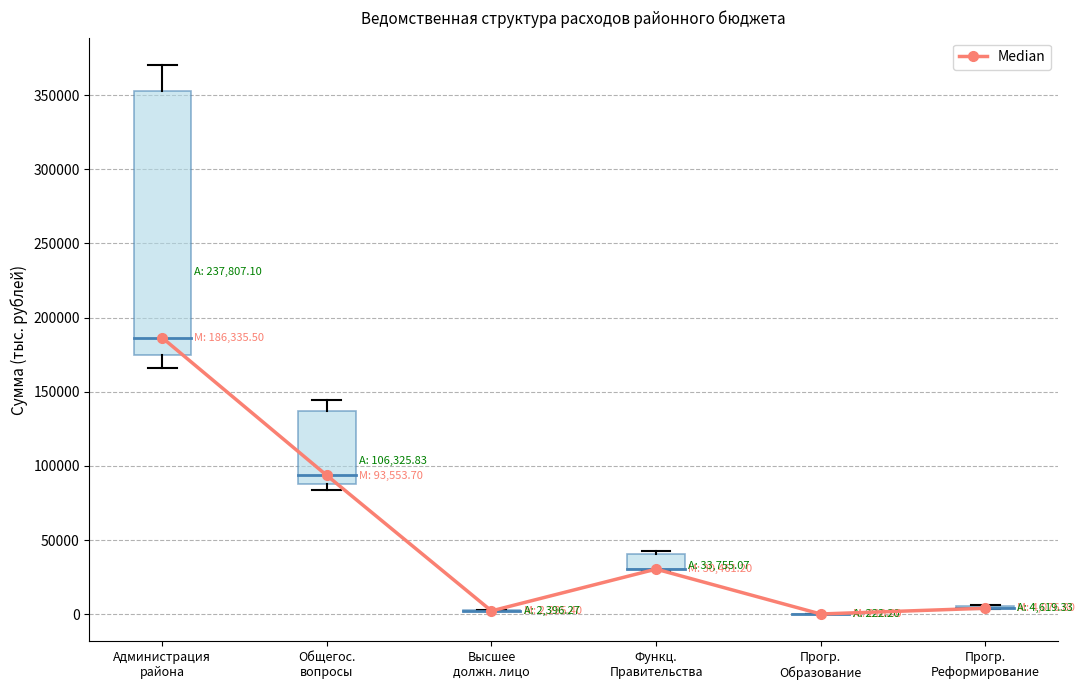

Count the number of values greater than 30461.

3